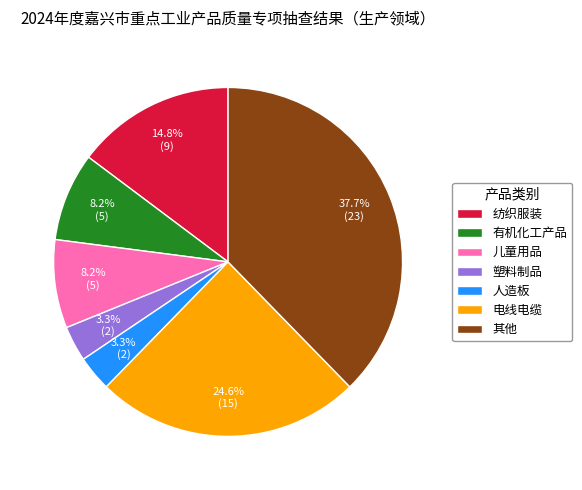

What is the ratio of the value at 儿童用品 to the value at 人造板?

2.5